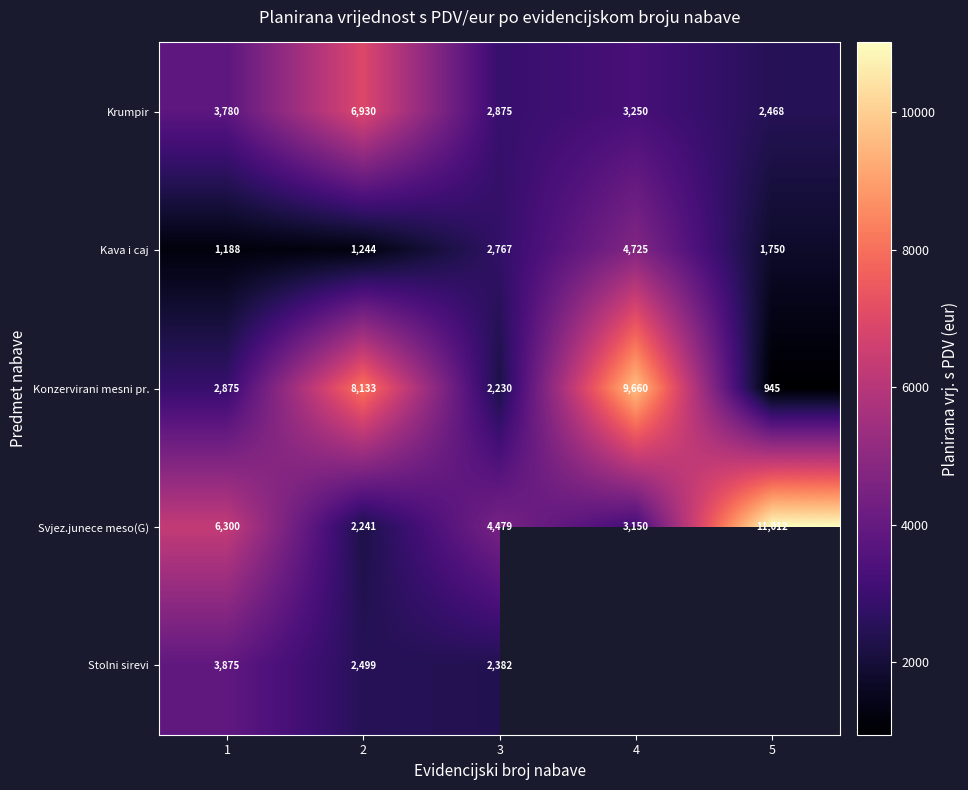

How many values in the Krumpir series are below 3250?

2